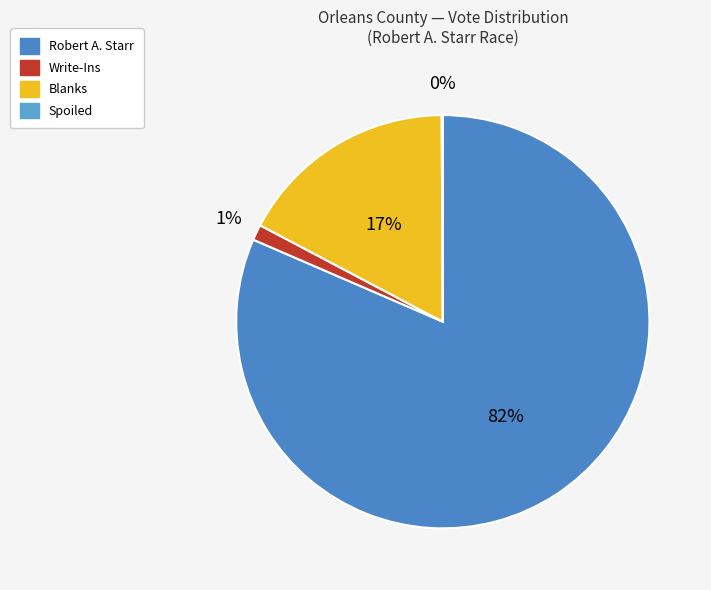

True or false: Spoiled accounts for 6% of the total.

False